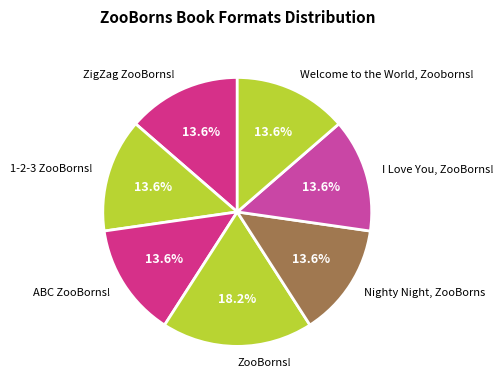

How many slices are in this pie chart?

7